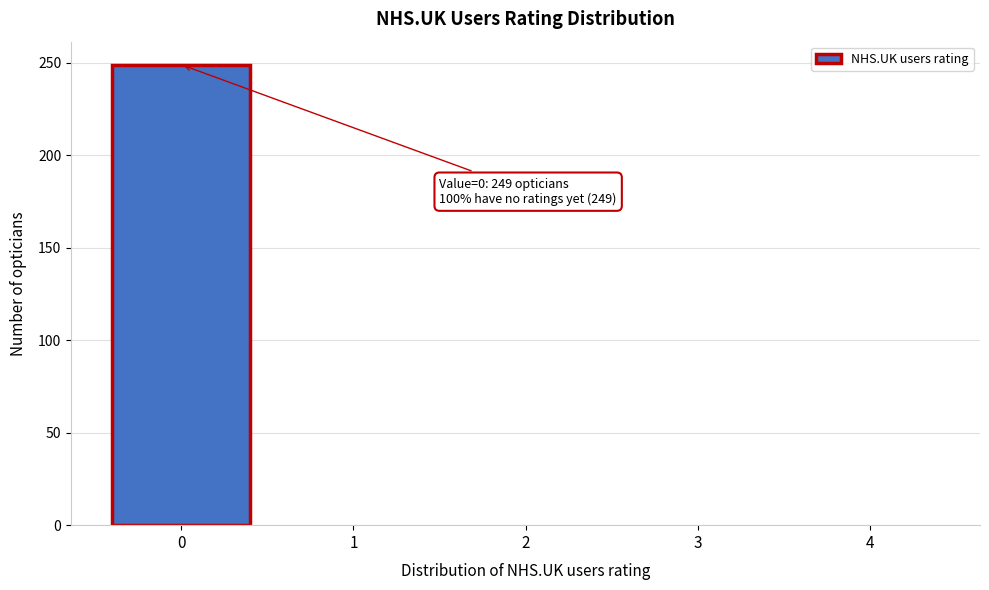

Reading left to right, transcribe all the data shown in this chart.

0=249	1=0	2=0	3=0	4=0